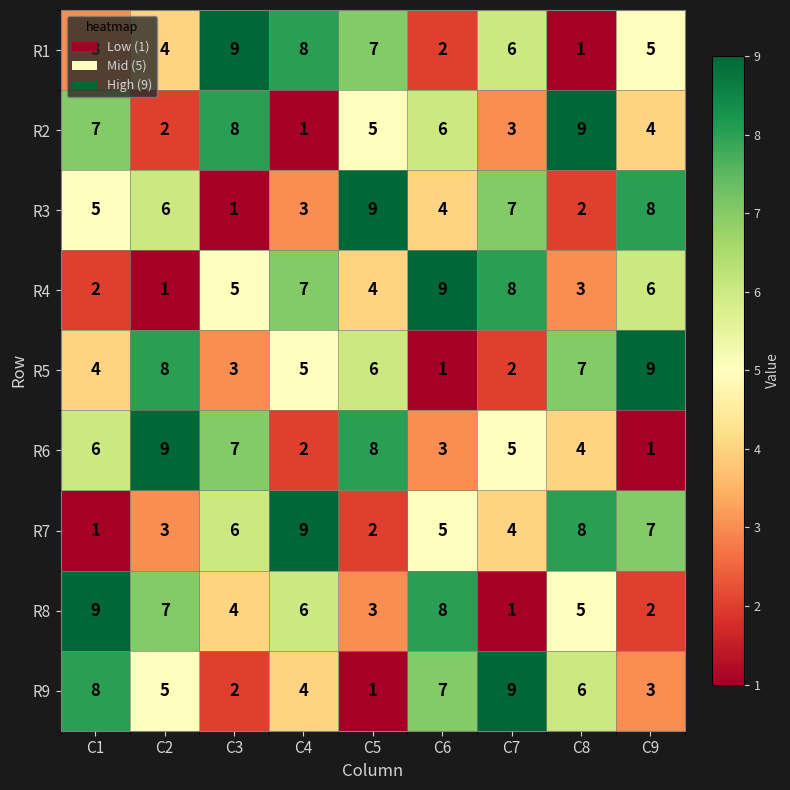

How many categories are shown in the chart?

9